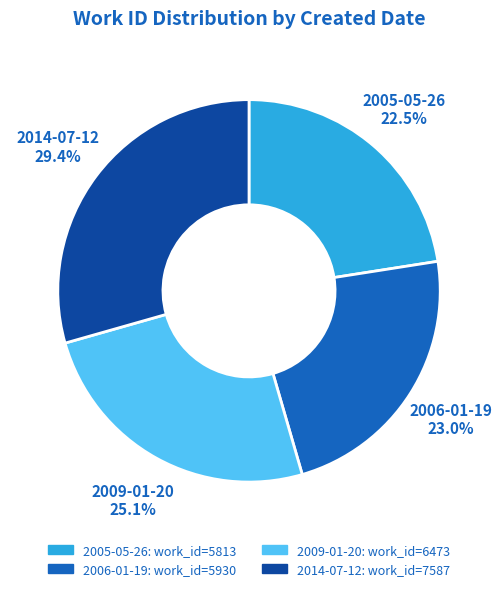

Between 2009-01-20 and 2005-05-26, which is larger?

2009-01-20